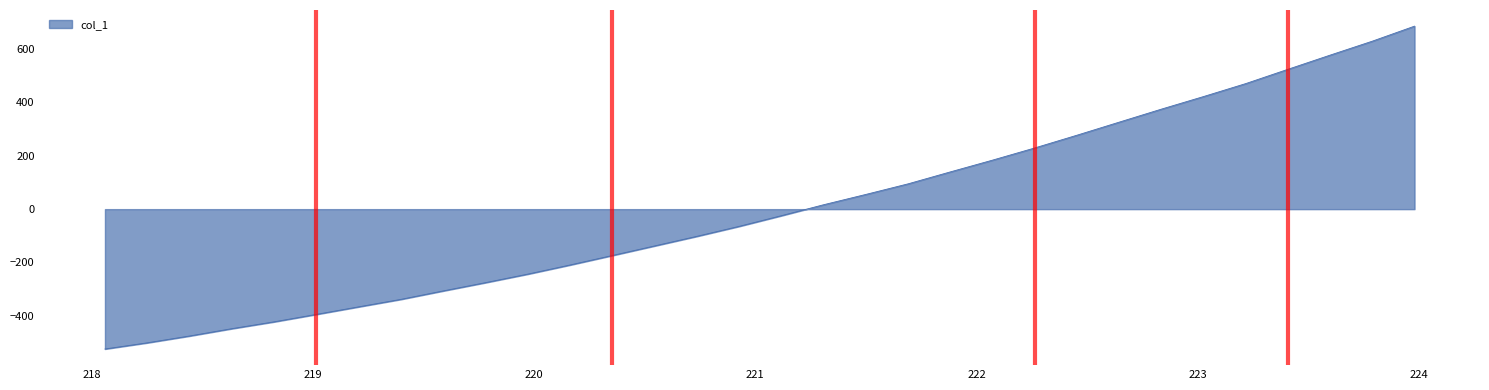

What is the difference between the maximum and minimum values?

1210.9